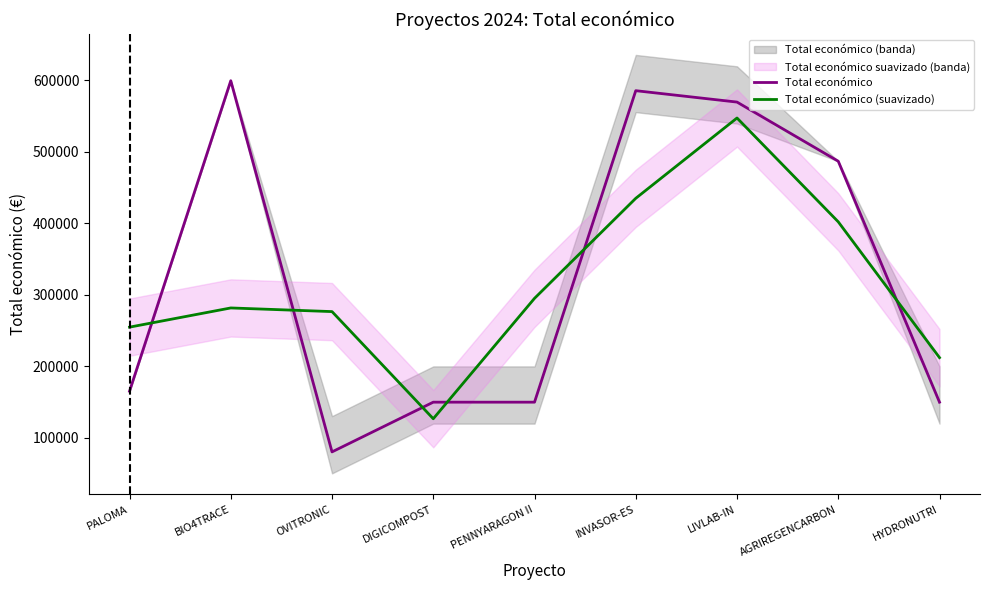

Where does the Total económico series first go above 165312?

BIO4TRACE